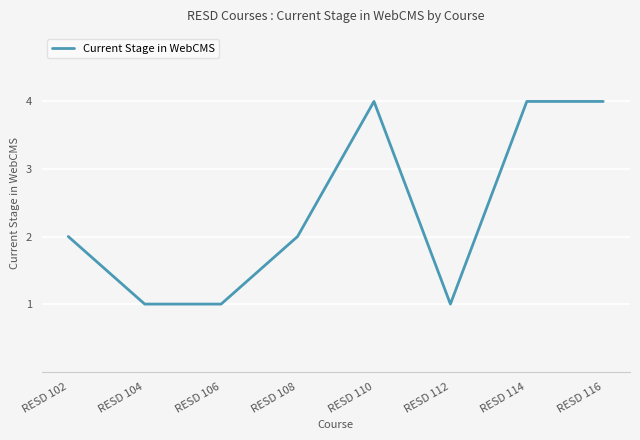

The chart shows a value of 4 at RESD 116. True or false?

True